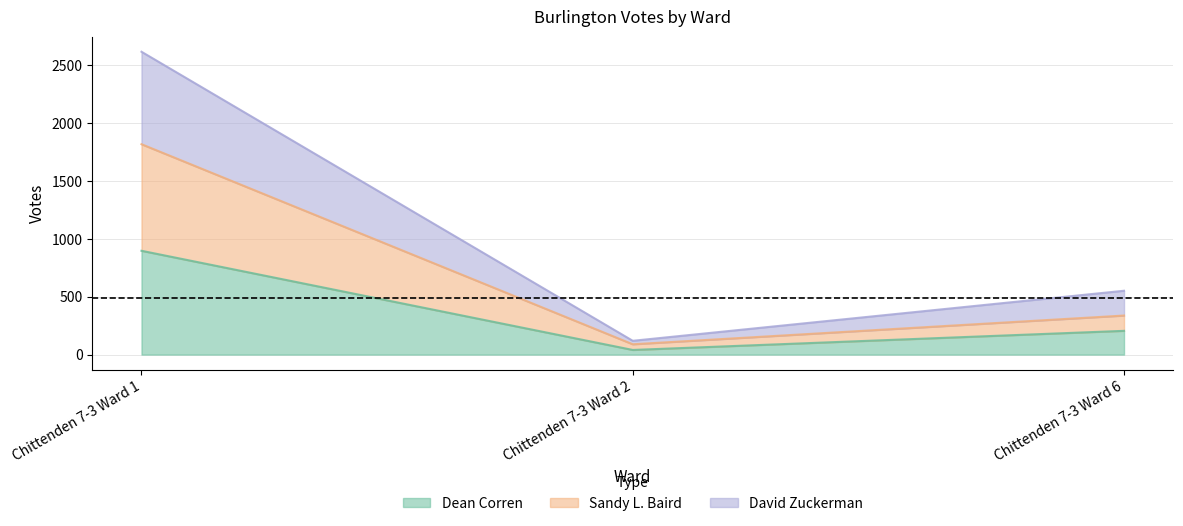

At which category is the sum across all series the highest?

Chittenden 7-3 Ward 1